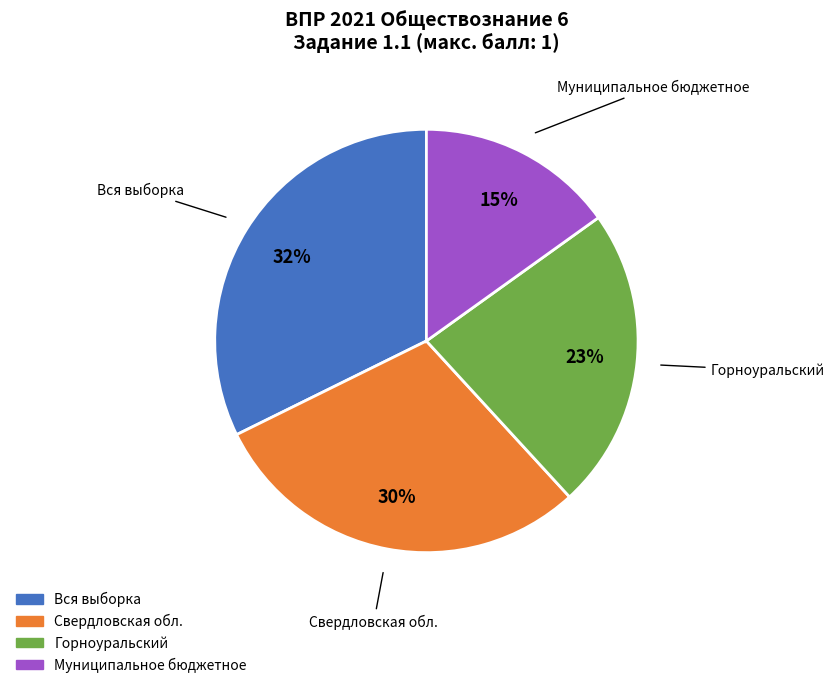

Between Муниципальное бюджетное and Горноуральский, which is larger?

Горноуральский